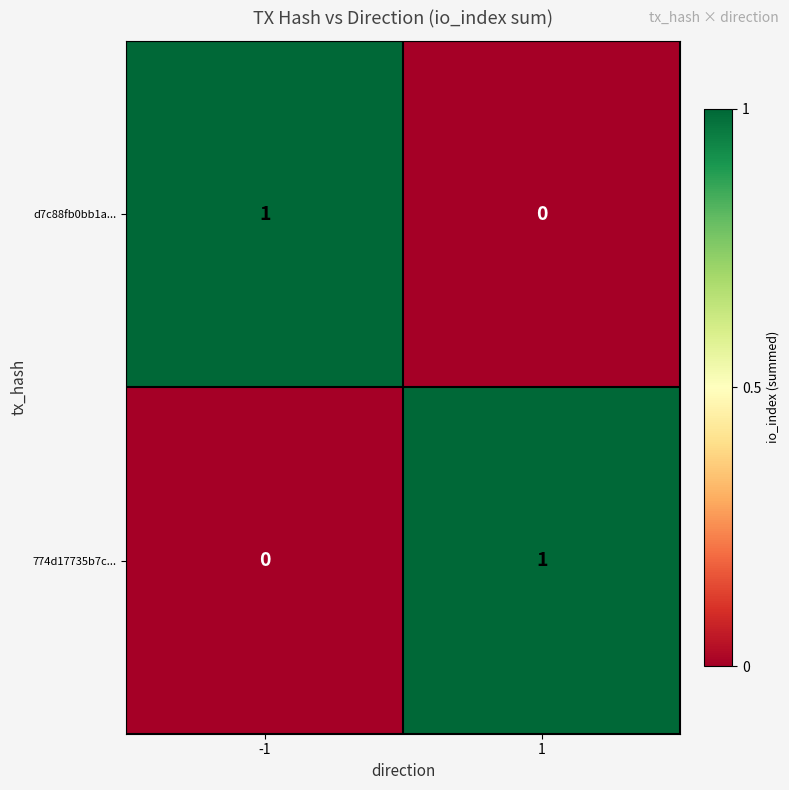

How many distinct data groups are displayed?

2